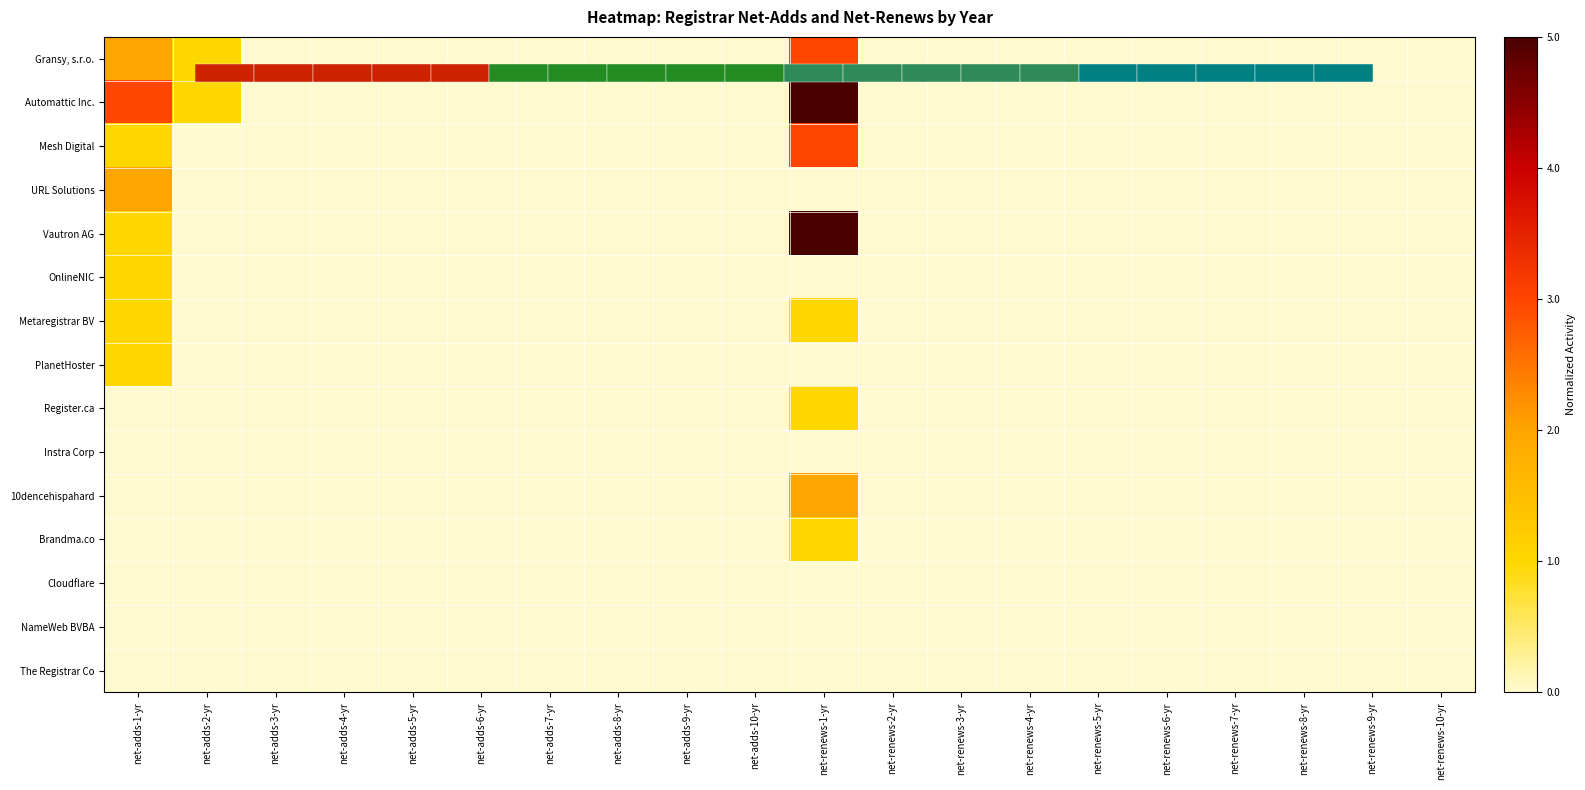

The value of 10dencehispahard at net-adds-1-yr is 0.3. True or false?

False